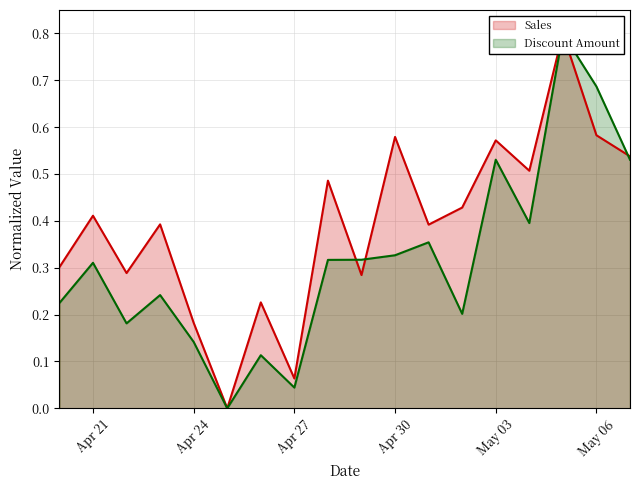

What is the sum of all Sales values?

7.0